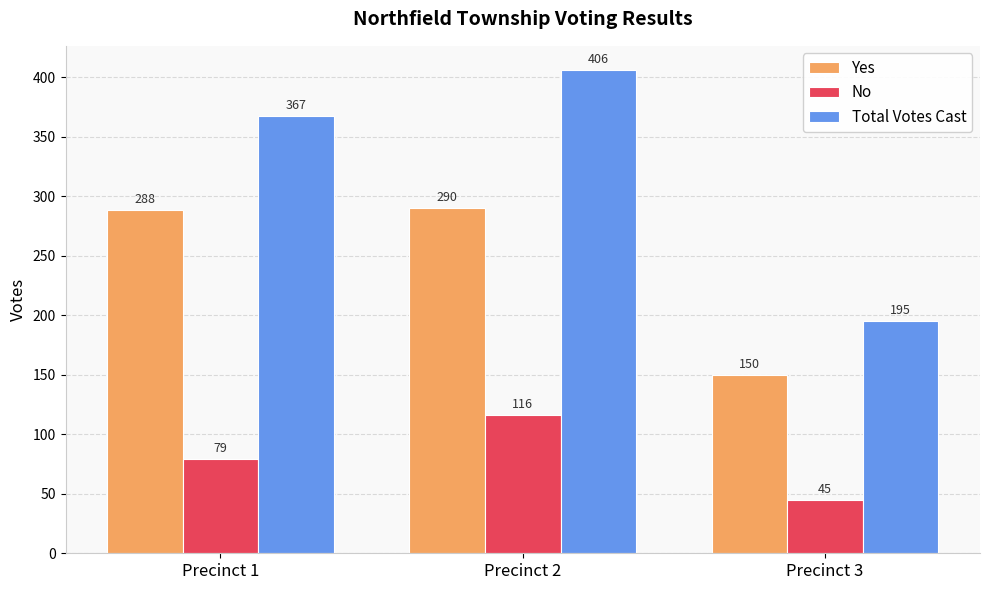

Which series has the largest total across all categories?

Total Votes Cast